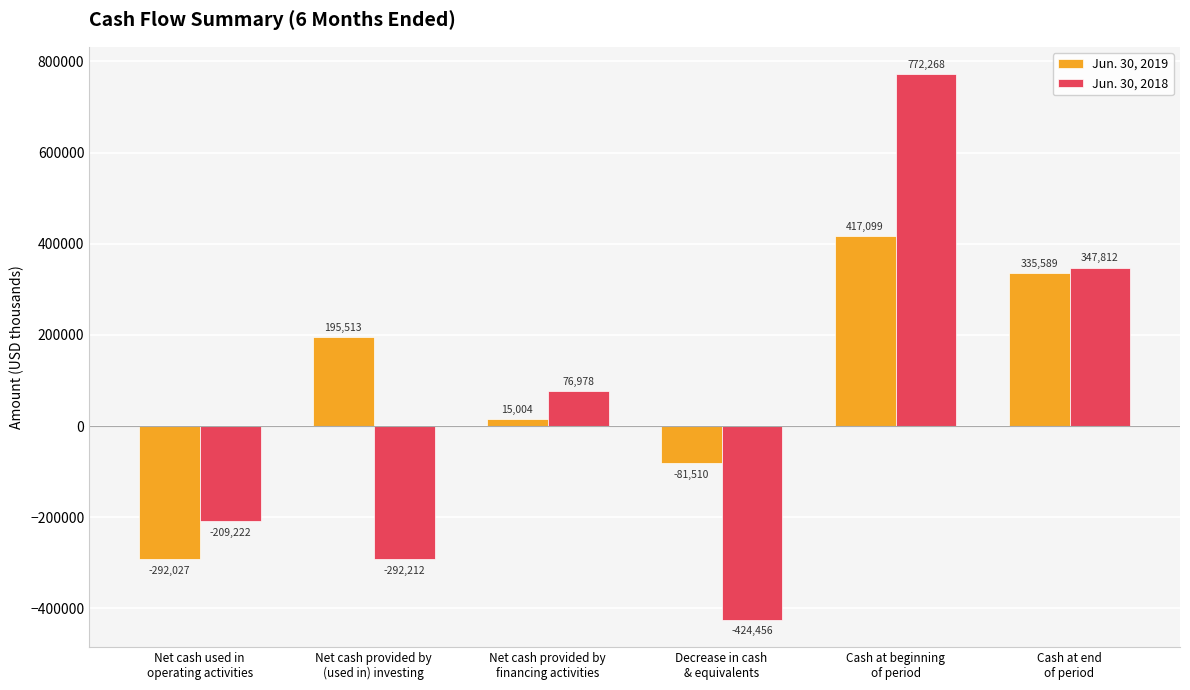

What are all the series names shown in the legend?

Jun. 30, 2019, Jun. 30, 2018